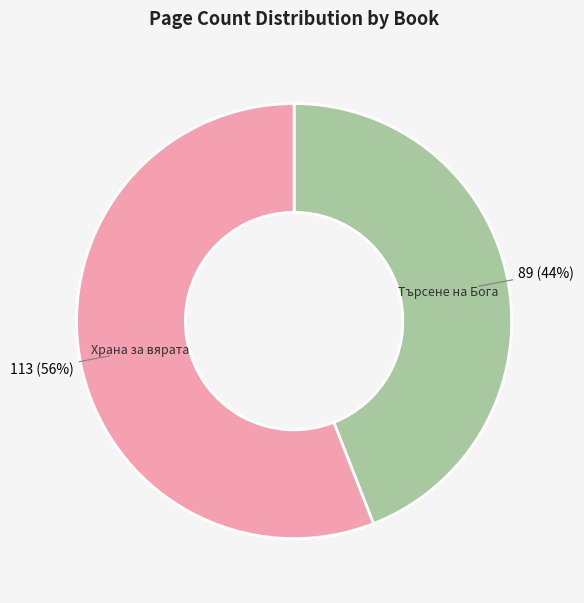

To the nearest percent, what is the difference between the largest and smallest slice percentages?

12%